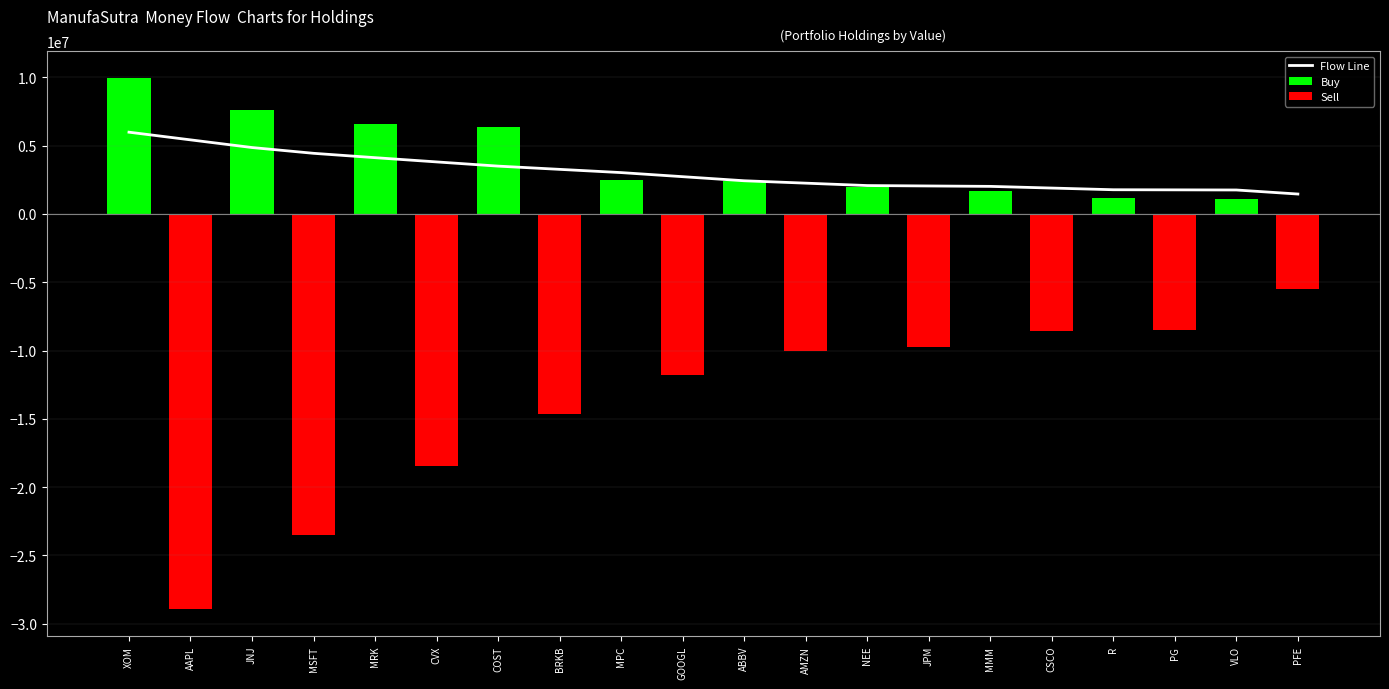

What is the average value of the Sell series?

-13980880